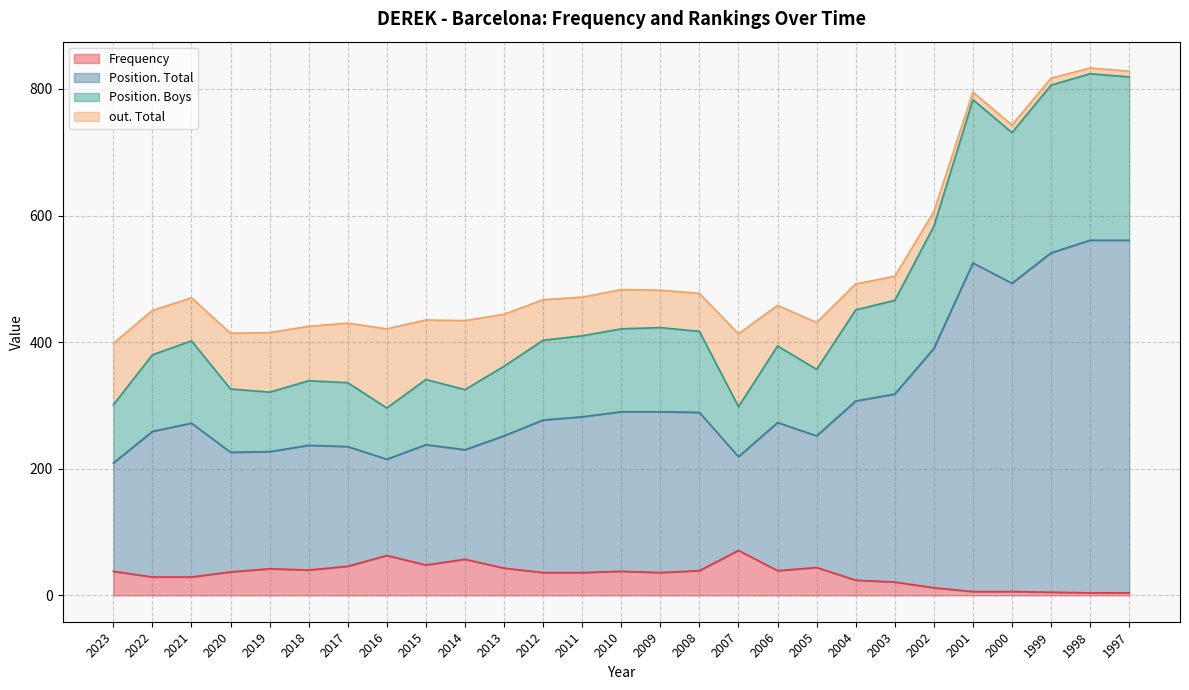

Which has a higher value, 2014 or 2012?

2014